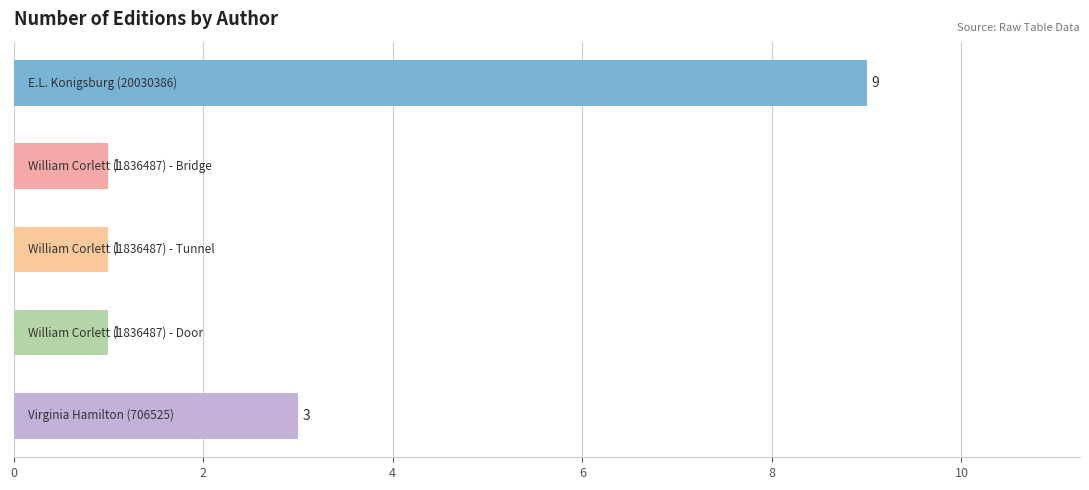

How many values are between 1 and 3?

4